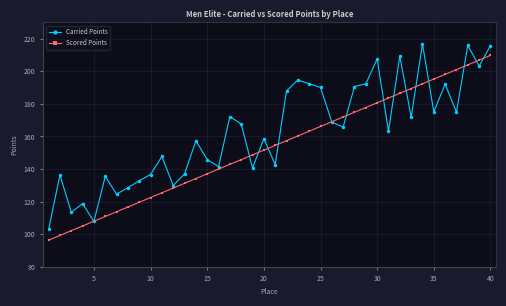

Which series has the largest total across all categories?

Carried Points